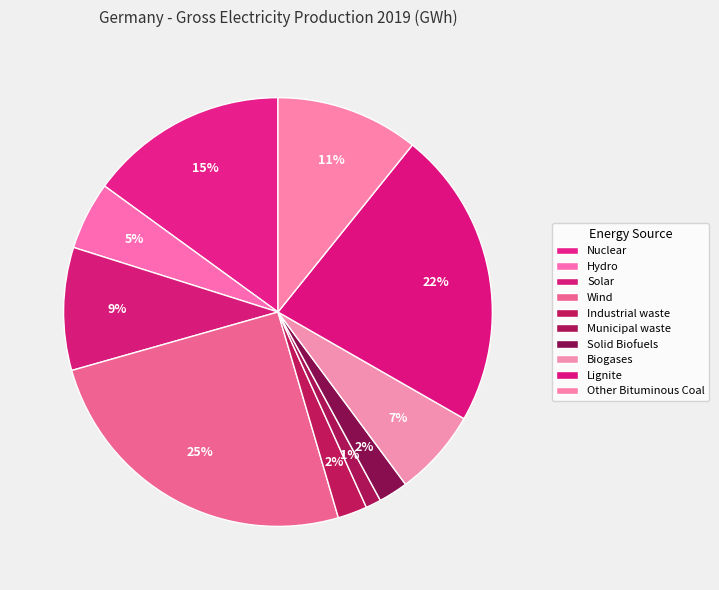

How many slices are in this pie chart?

10